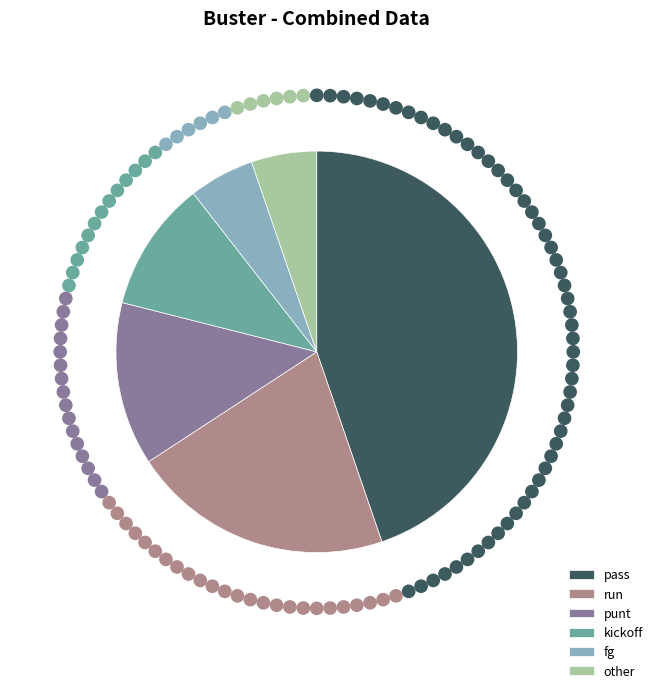

The kickoff slice represents 2% of the pie. True or false?

False